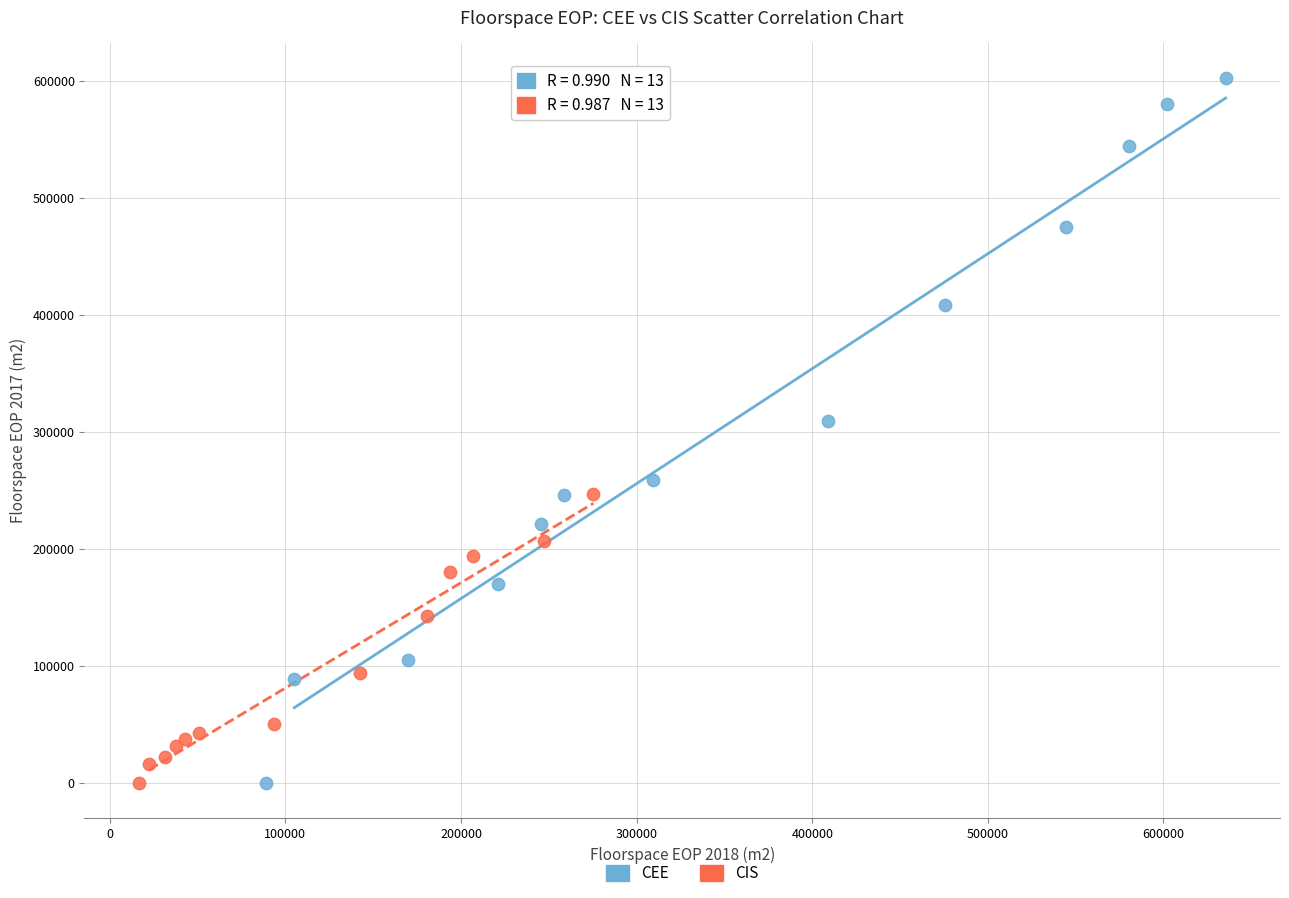

Which series reaches the maximum Y coordinate?

CEE